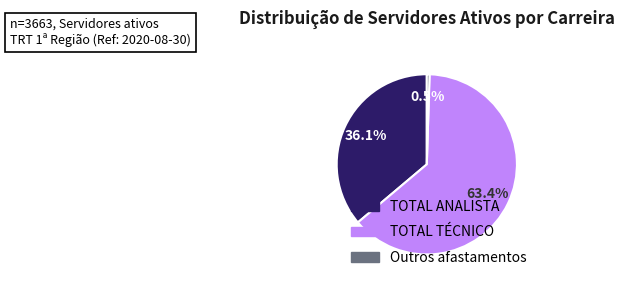

To the nearest percent, what percentage of the pie is TOTAL TÉCNICO?

63%